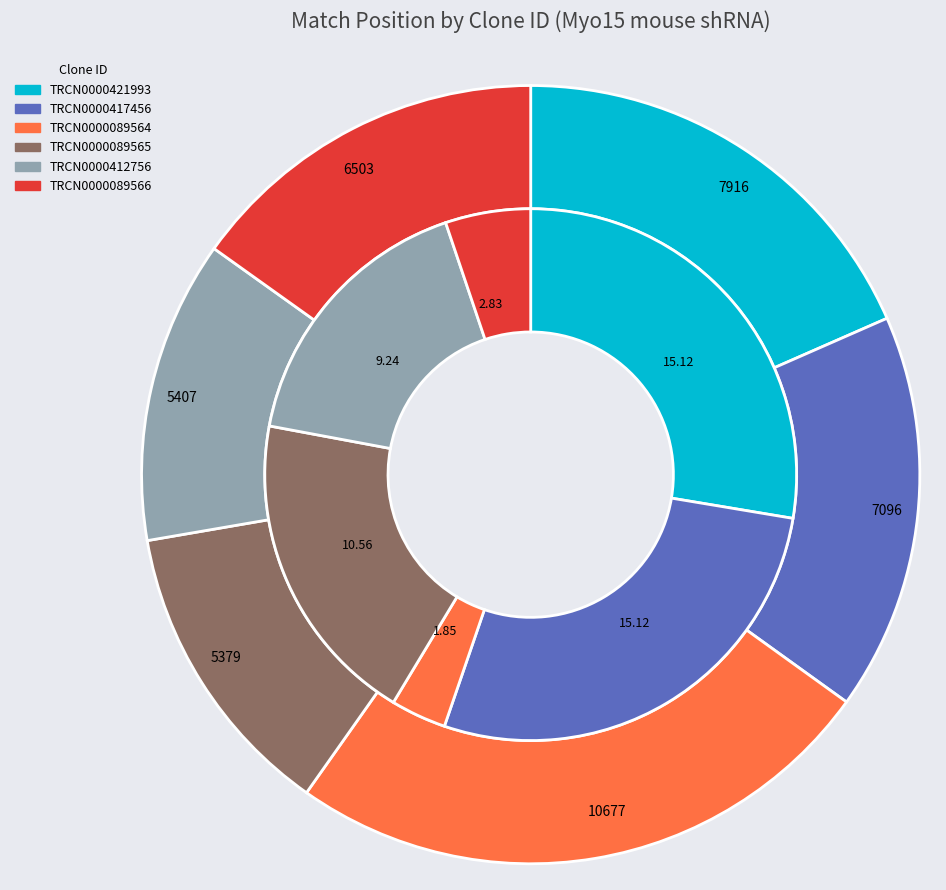

How many segments does this pie chart have?

6